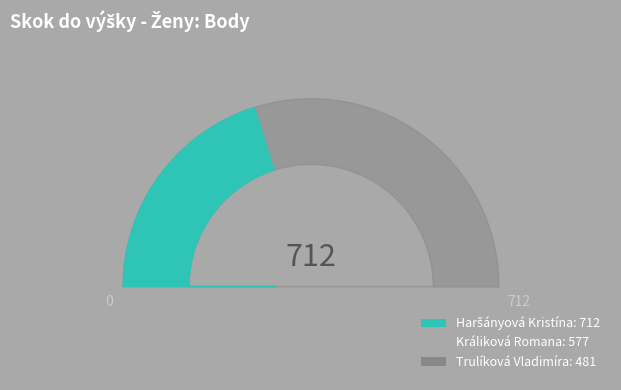

Is there any slice that represents more than half of the pie?

No